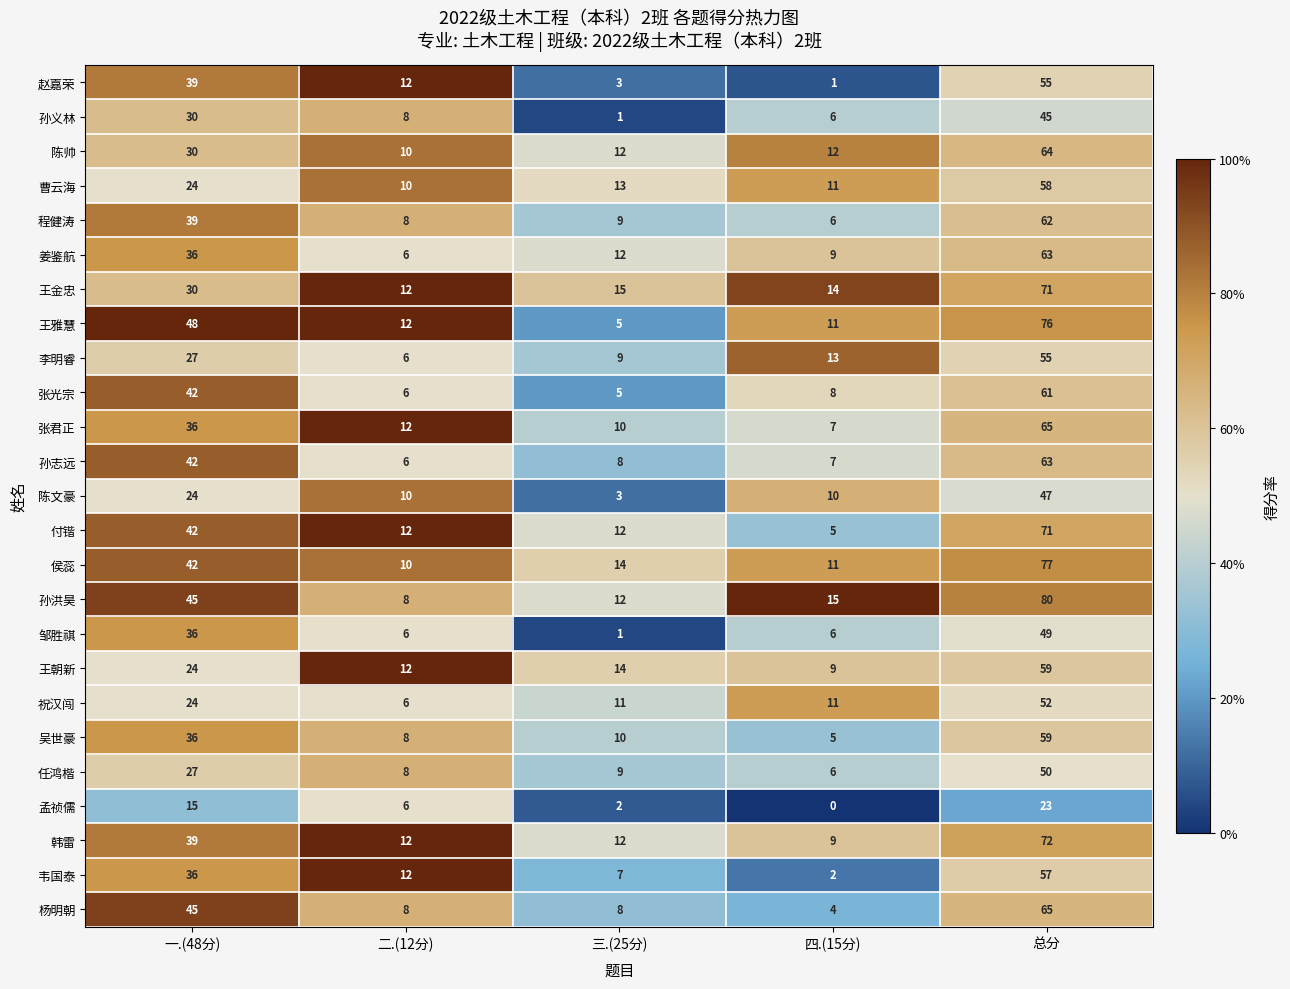

What is the average value of the 韦国泰 series?

23